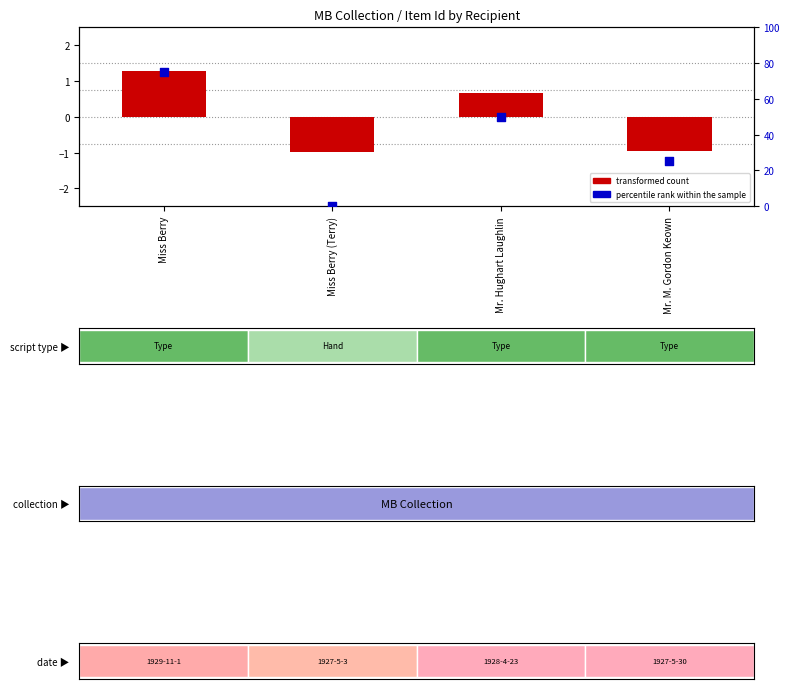

At how many categories does at least one series exceed 60?

1